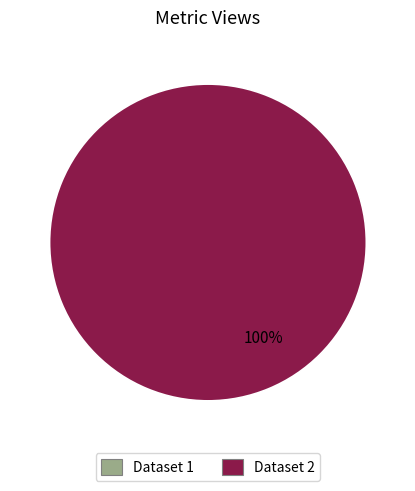

How many segments does this pie chart have?

2